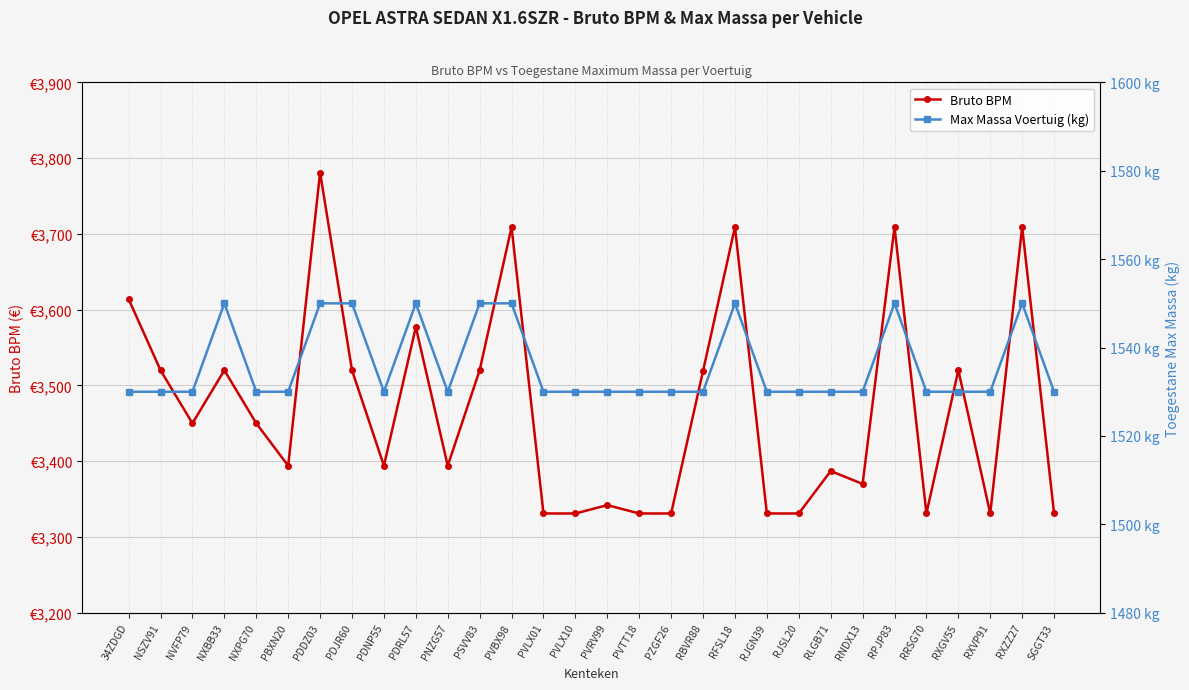

In Bruto BPM, how many points are lower than both neighbors (excluding endpoints)?

7